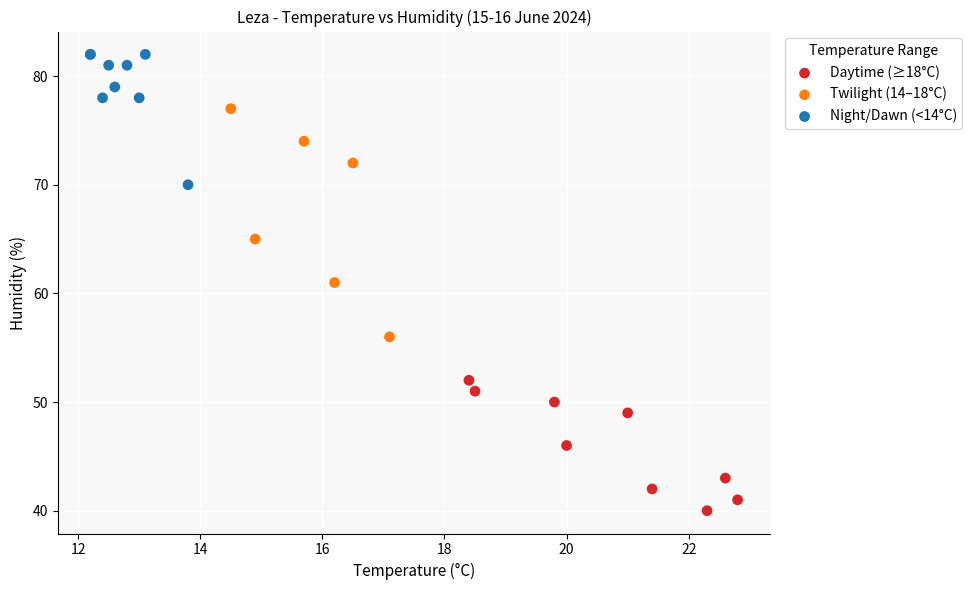

Which series contains the highest Y value?

Night/Dawn (<14°C)